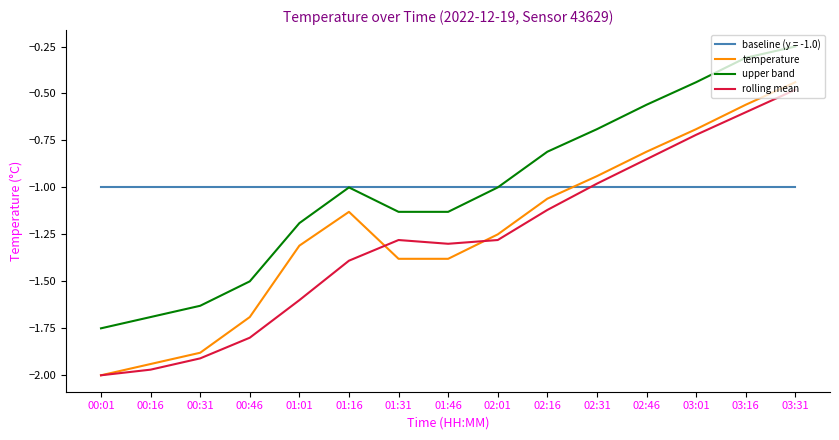

At which category does the chart reach its peak across all series?

03:31